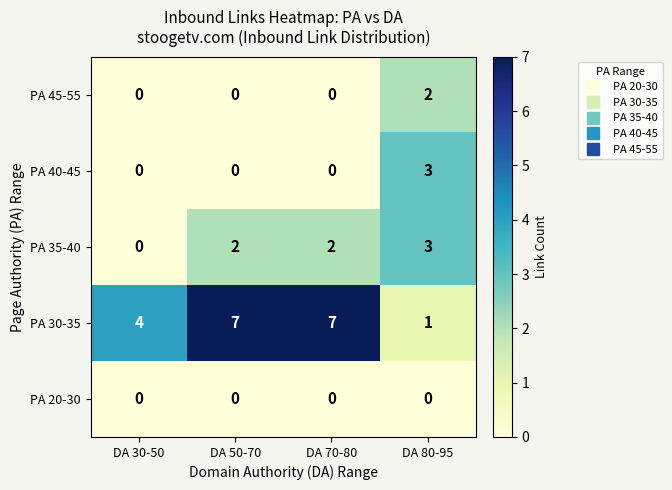

Which series has the largest range (max minus min)?

PA 30-35